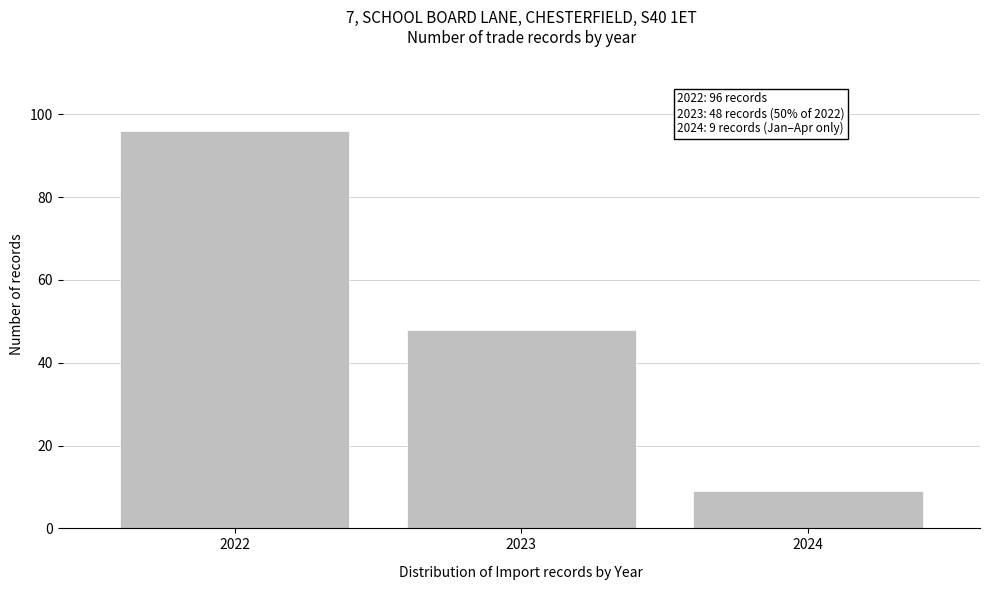

Reading left to right, what are all the values shown in this chart?

96	48	9